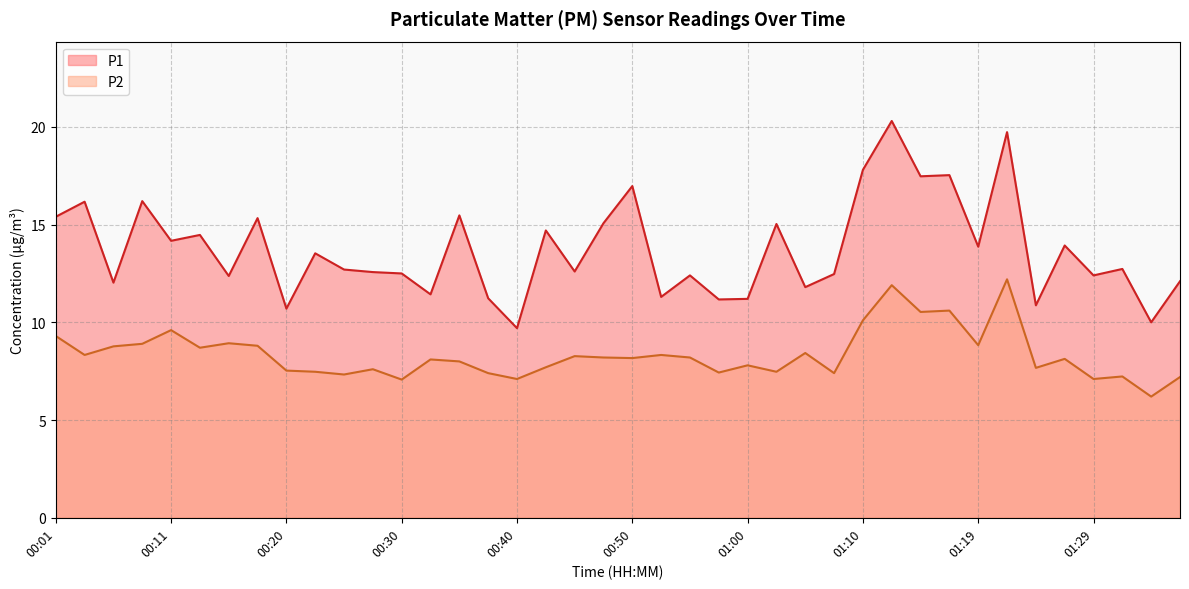

Where is P1 nearest to the value 15?

01:02